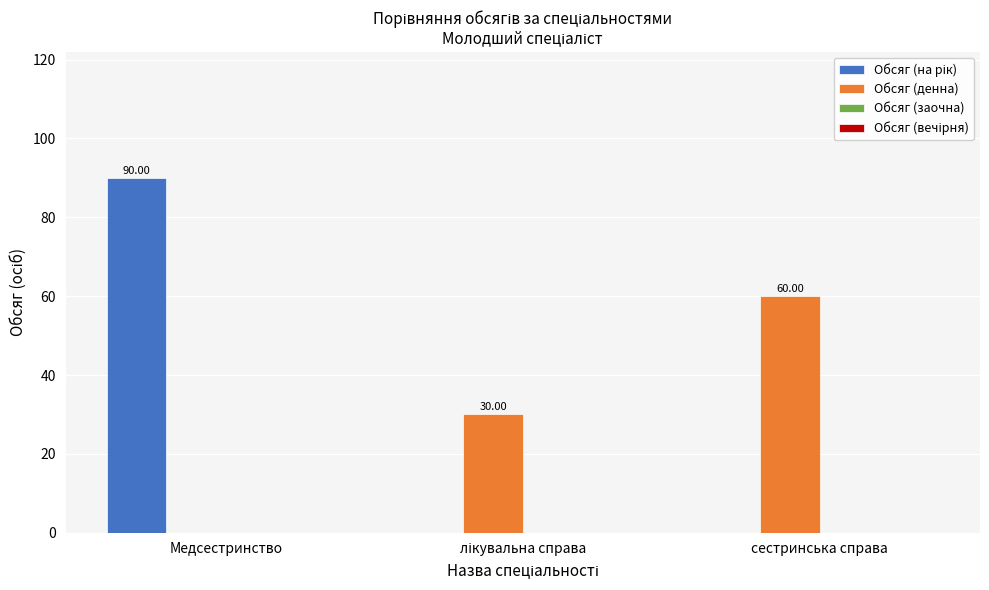

Which category has the highest value in the Обсяг (денна) series?

сестринська справа